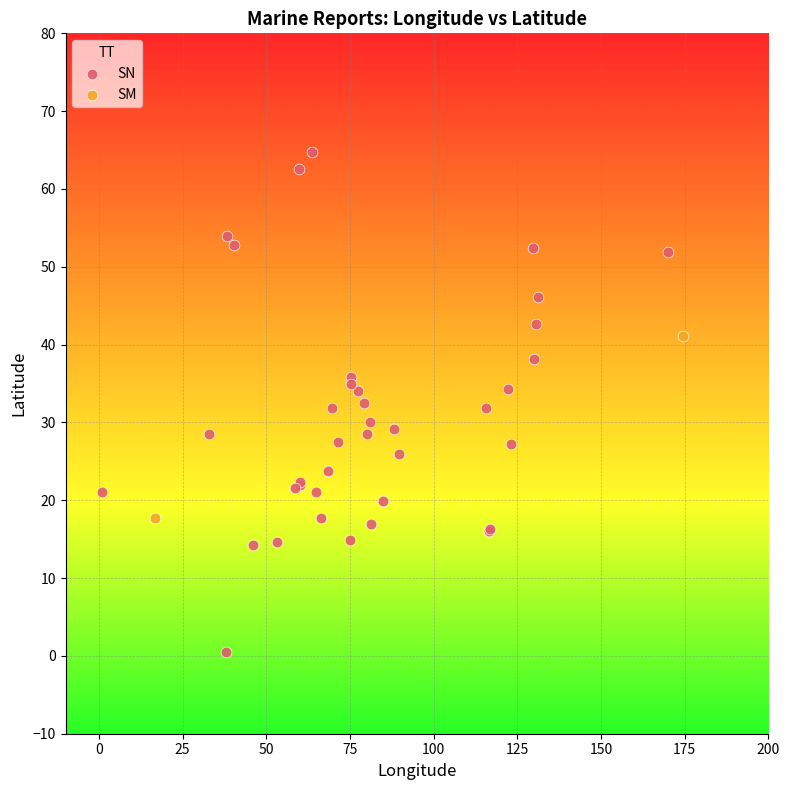

What are all the series names shown in the legend?

SN, SM